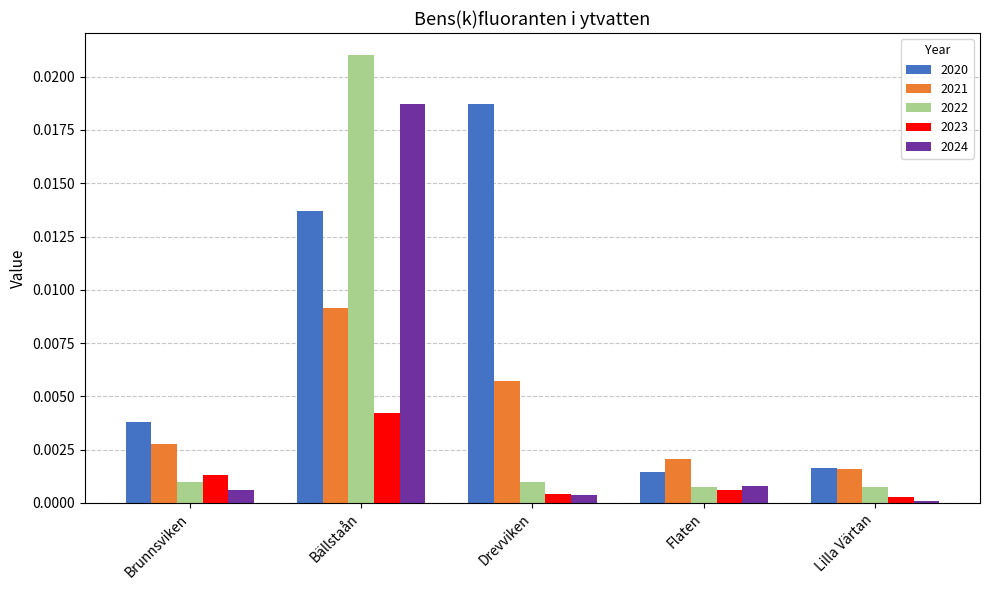

At how many categories does at least one series exceed 0?

5